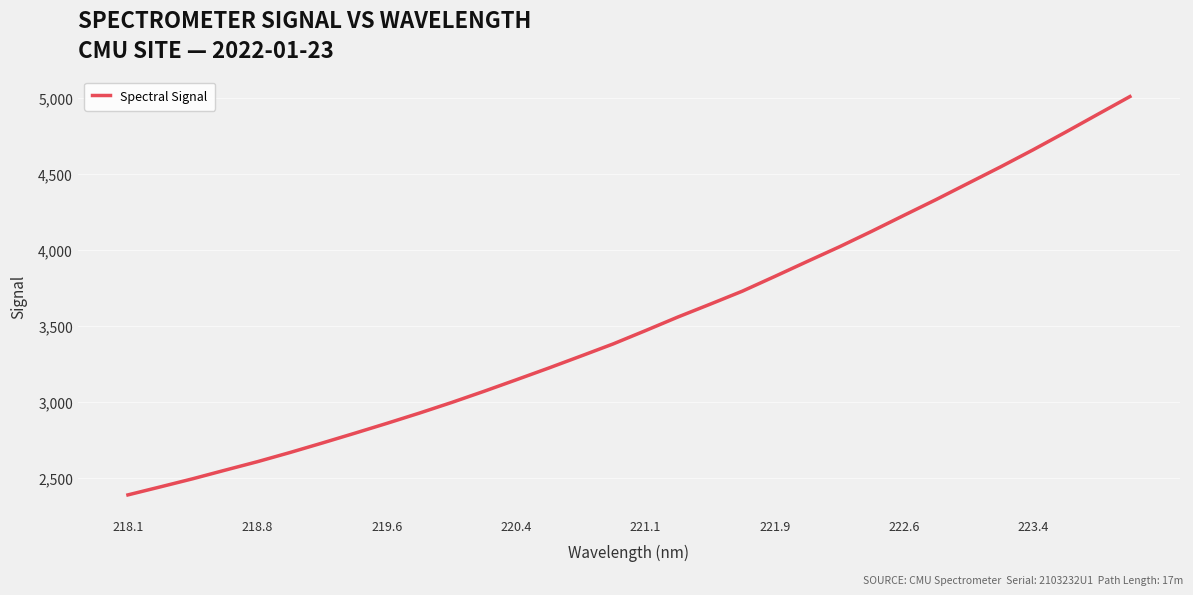

What is the smallest value displayed?

2386.9